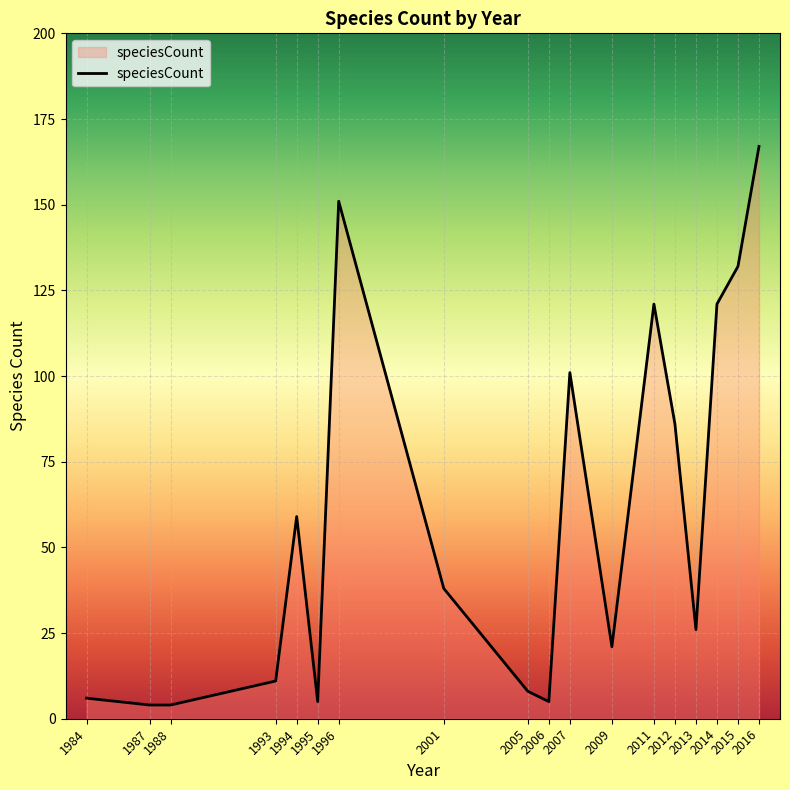

The value at 2016 is 238. True or false?

False